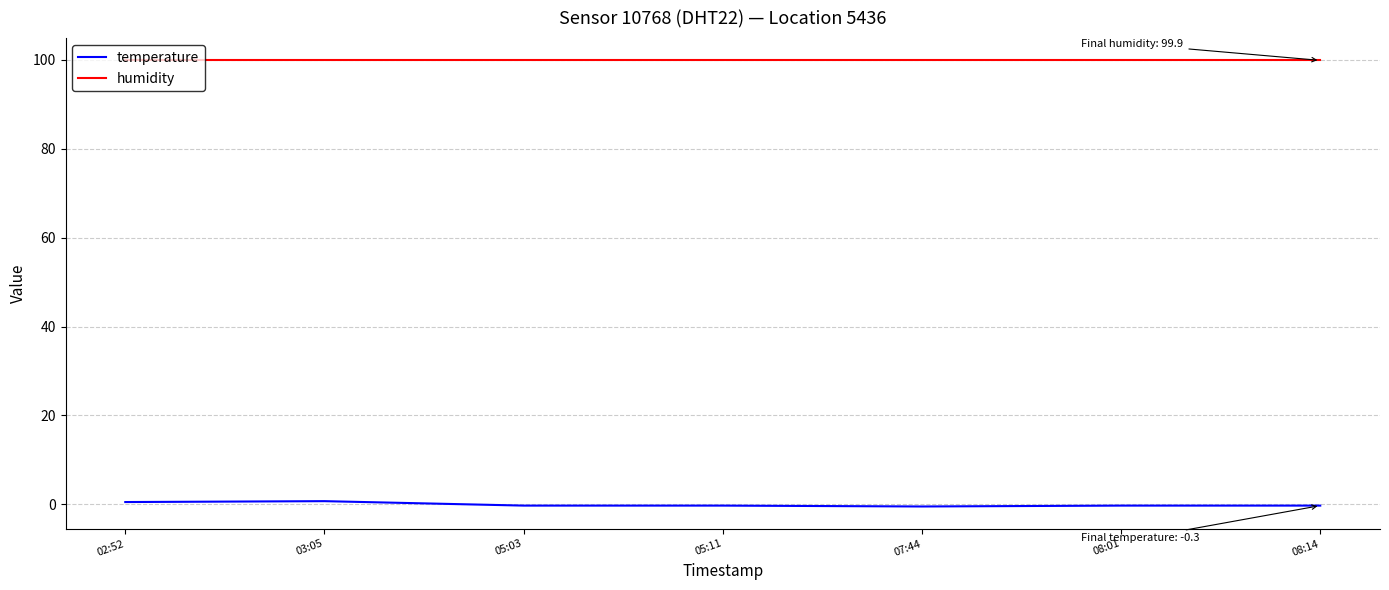

Rank the series by their maximum value, from highest to lowest.

humidity, temperature